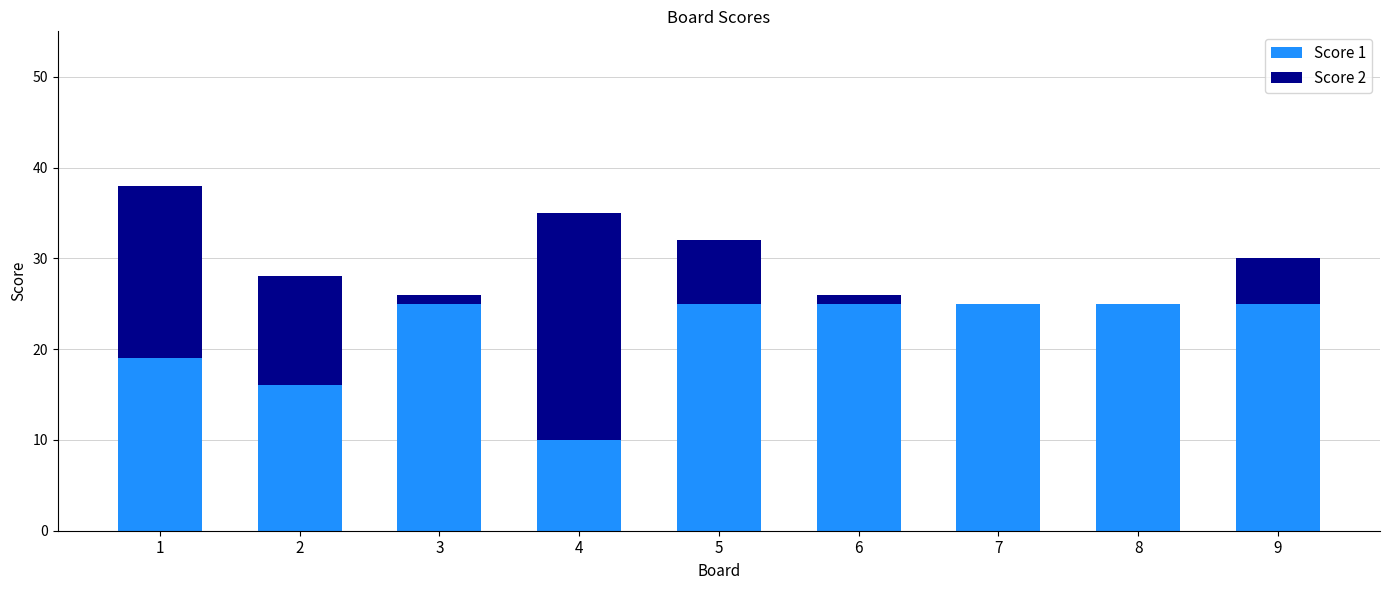

Count the number of data series in this chart.

2